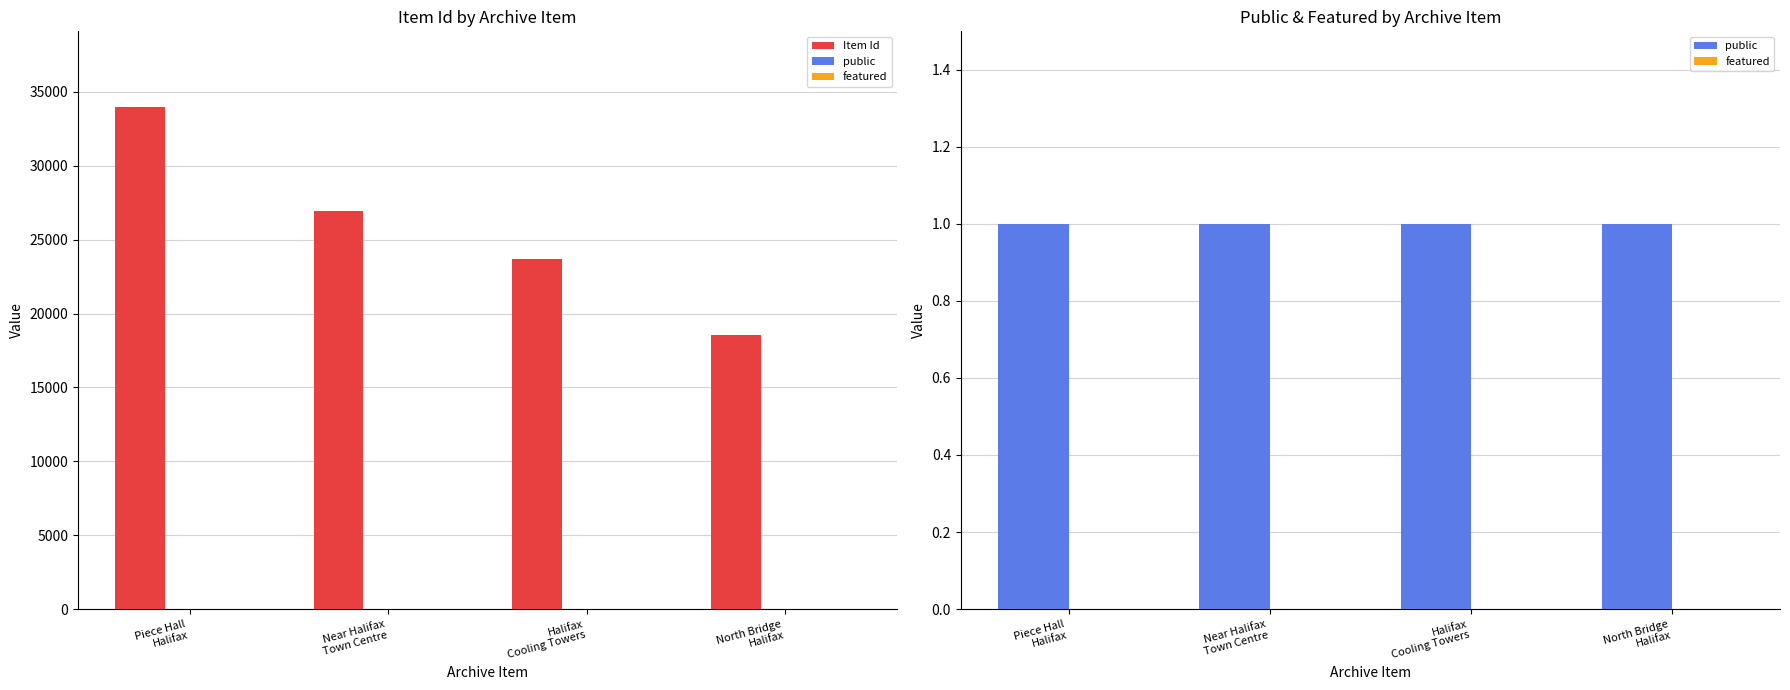

What position from the left is Near Halifax
Town Centre?

2